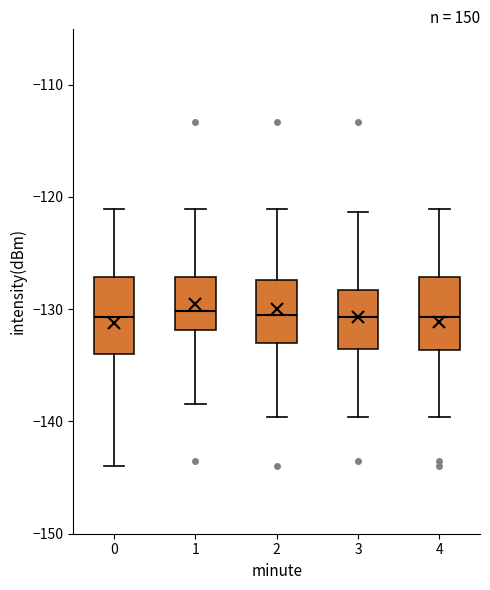

Reading left to right, transcribe this box plot: for each box, give where its median line is, the range the box spans, and where its two whiskers end, as read against the y-axis. The values are not printed on the chart, so give them approximately, as read against the axis.

0: median -131, box -134 to -127, whiskers -144 to -121
1: median -130, box -132 to -127, whiskers -138 to -121
2: median -131, box -133 to -127, whiskers -140 to -121
3: median -131, box -134 to -128, whiskers -140 to -121
4: median -131, box -134 to -127, whiskers -140 to -121